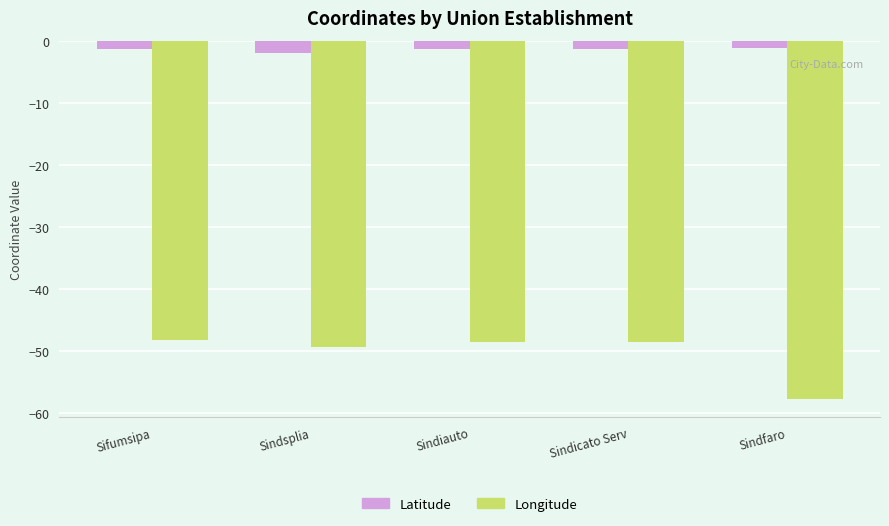

What is the spread (max minus min) of values at Sindfaro?

56.6